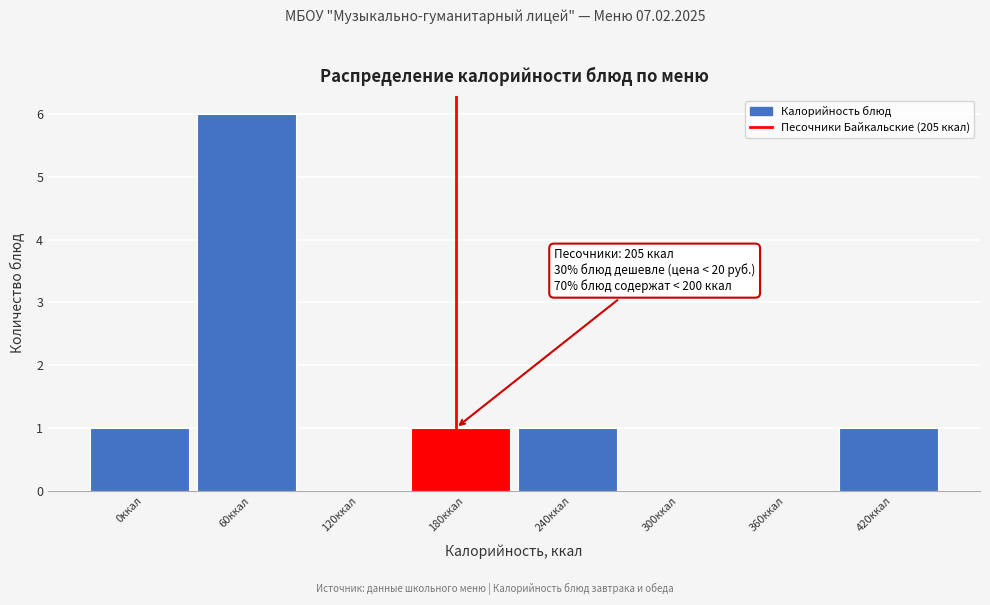

Reading left to right, what are all the values shown in this chart?

0ккал=1	60ккал=6	120ккал=0	180ккал=1	240ккал=1	300ккал=0	360ккал=0	420ккал=1